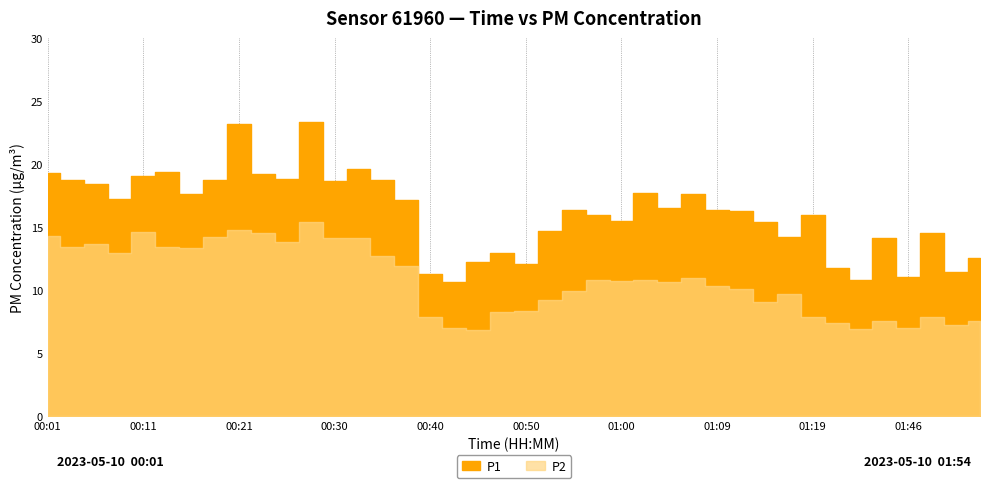

List the series in order of their overall mean, highest first.

P1, P2